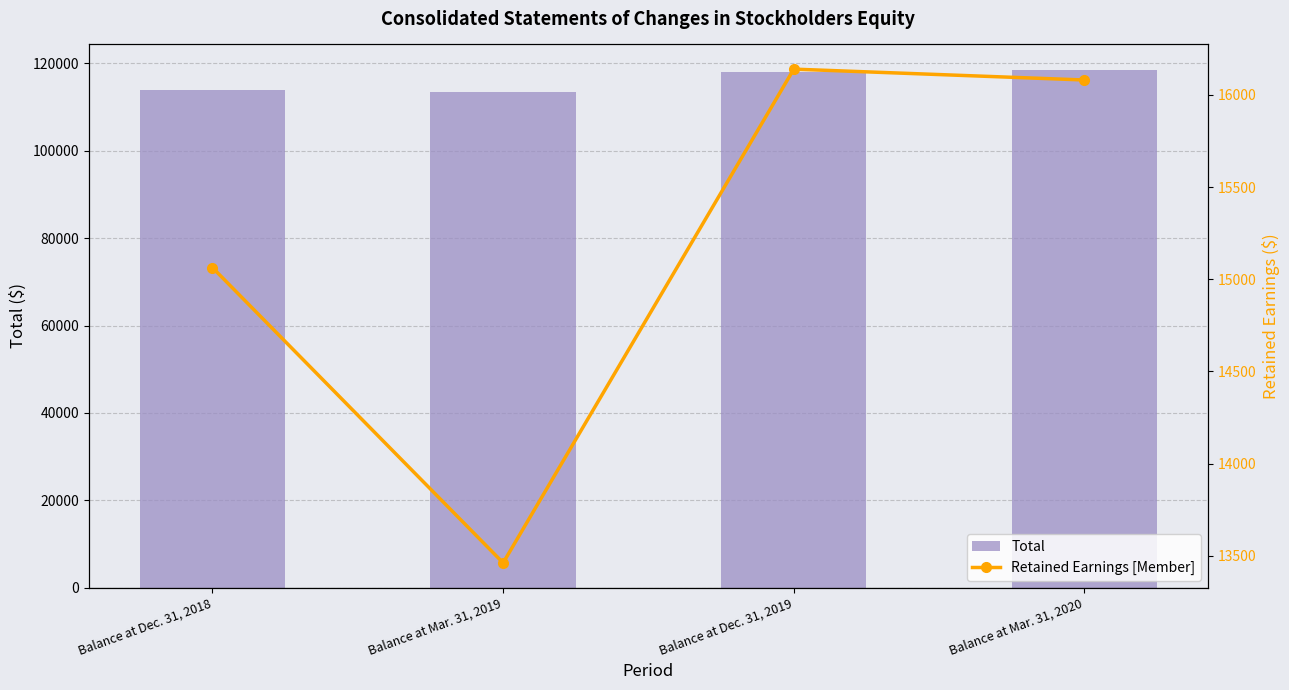

What is the label of the 3rd bar from the right?

Balance at Mar. 31, 2019